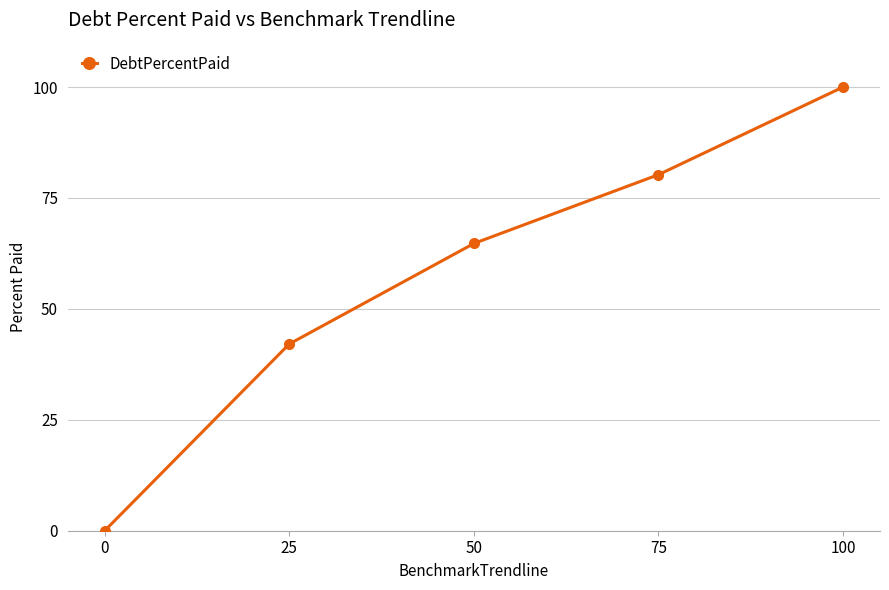

What is the sum of the values at 0 and 25?

42.1